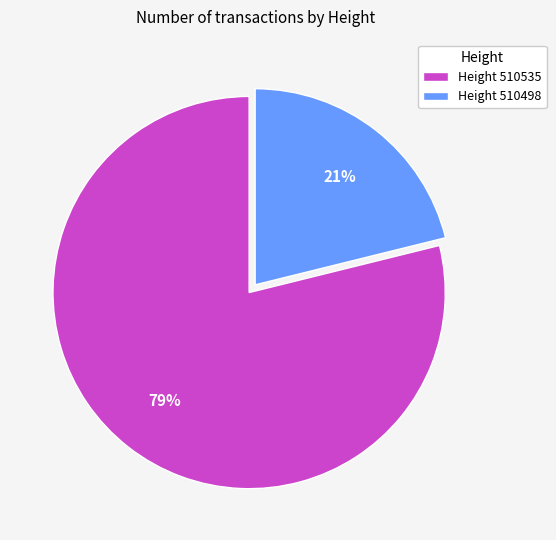

What is the ratio of the value at Height 510498 to the value at Height 510535?

0.3